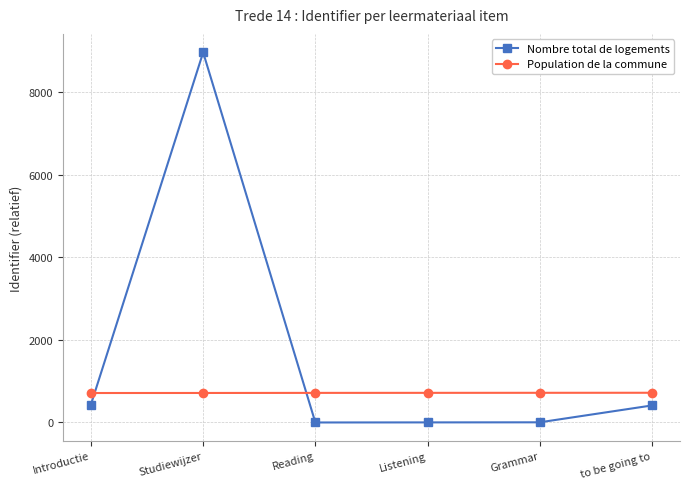

At how many categories does at least one series exceed 4970?

1